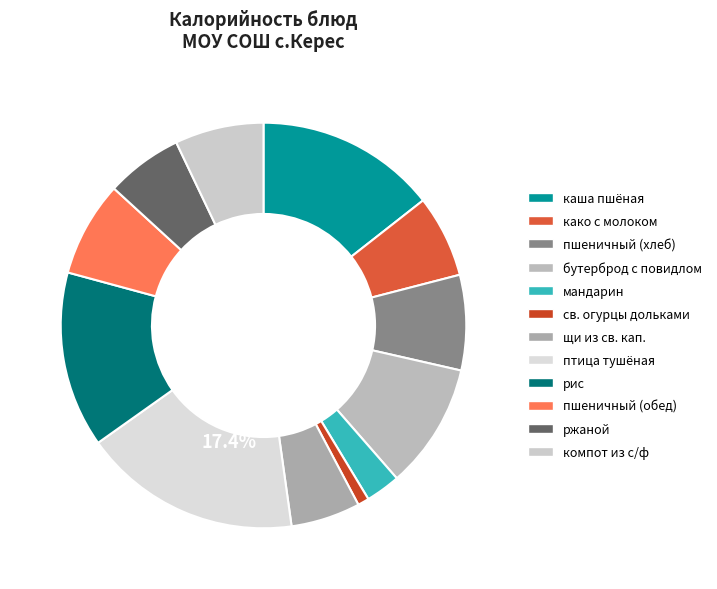

Which slice is the largest?

птица тушёная